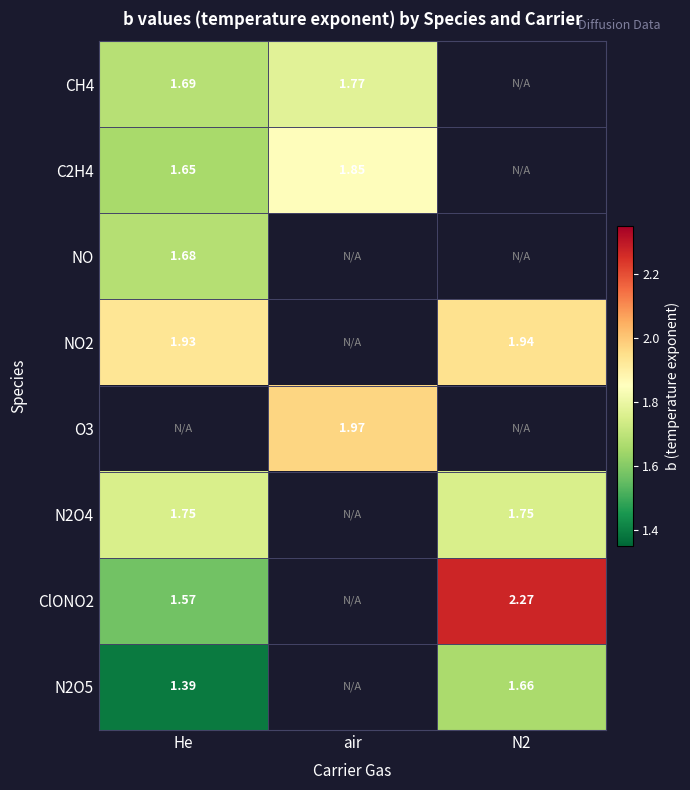

At which category does the chart reach its peak across all series?

N2